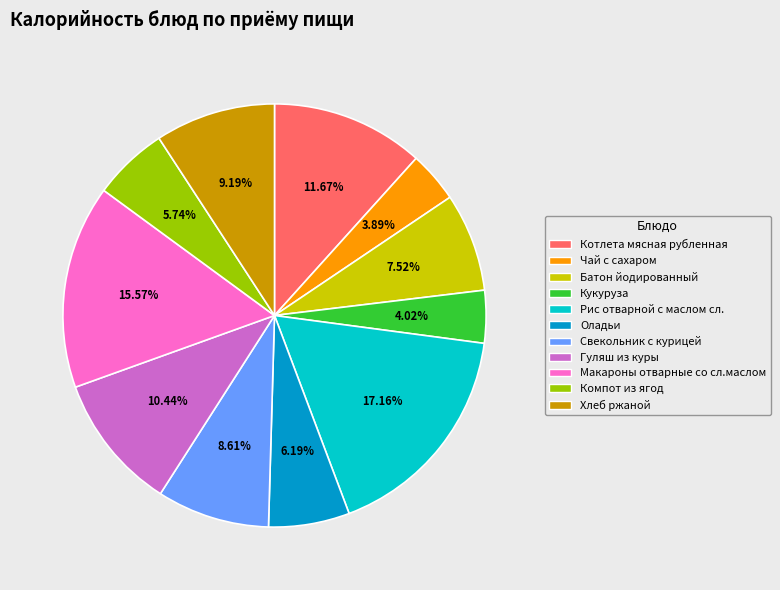

To the nearest percent, what is the difference between the largest and smallest slice percentages?

13%